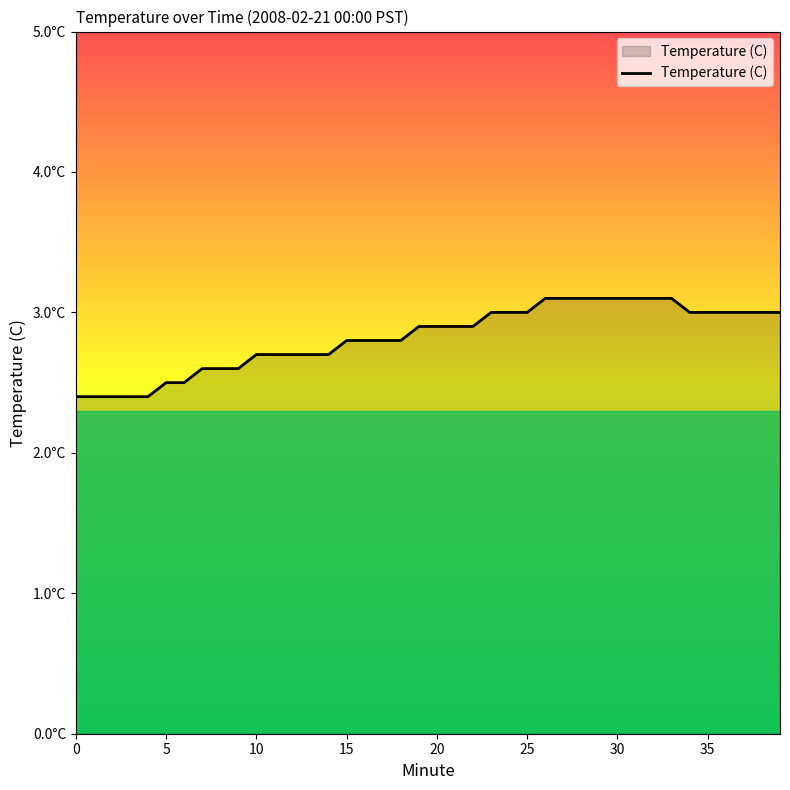

What is the difference between the second highest and minimum values?

0.7